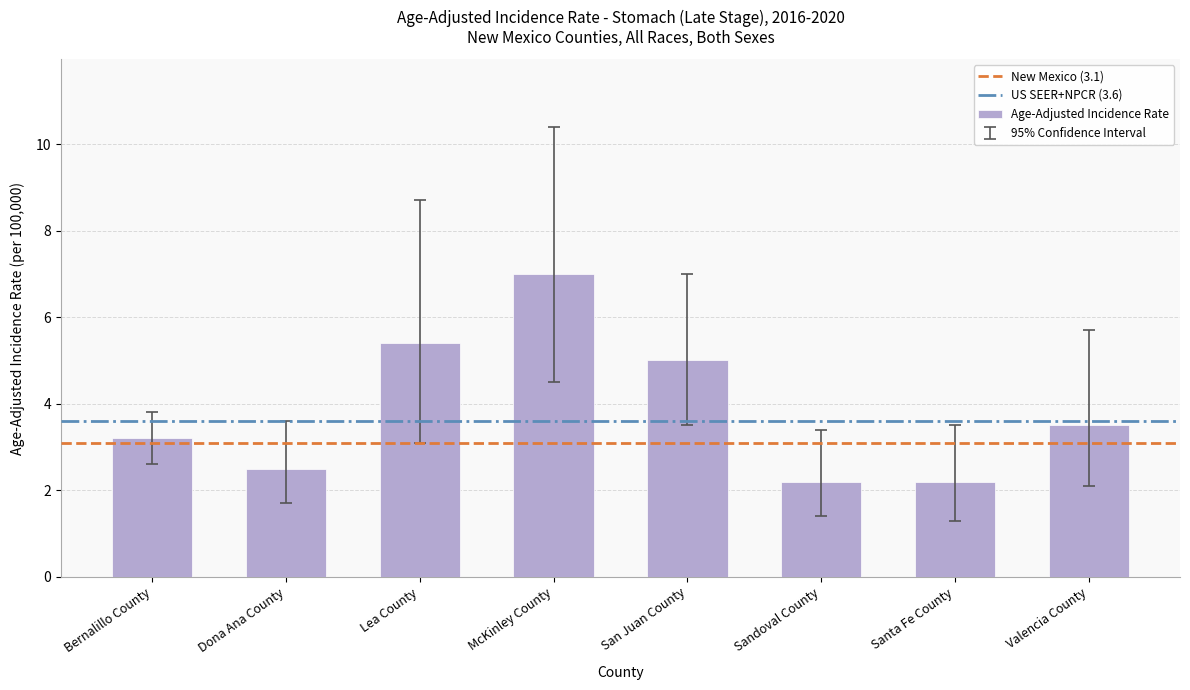

Reading left to right, extract all data points from this chart.

Bernalillo County=3.2	Dona Ana County=2.5	Lea County=5.4	McKinley County=7.0	San Juan County=5.0	Sandoval County=2.2	Santa Fe County=2.2	Valencia County=3.5